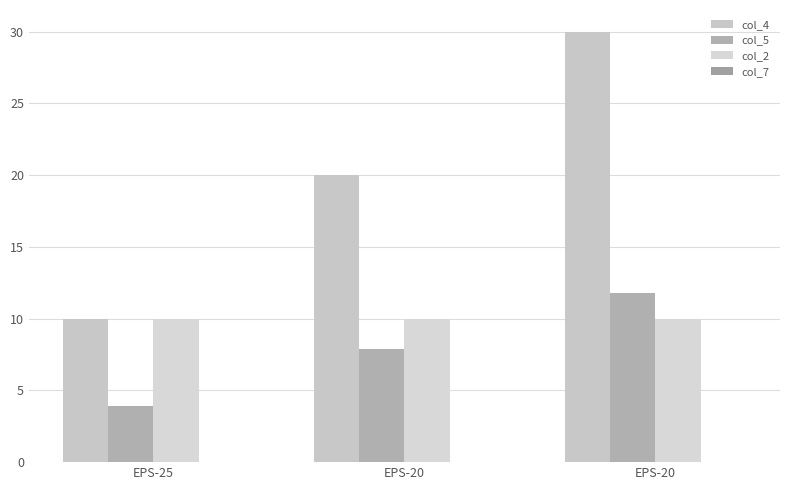

How many distinct data groups are displayed?

3